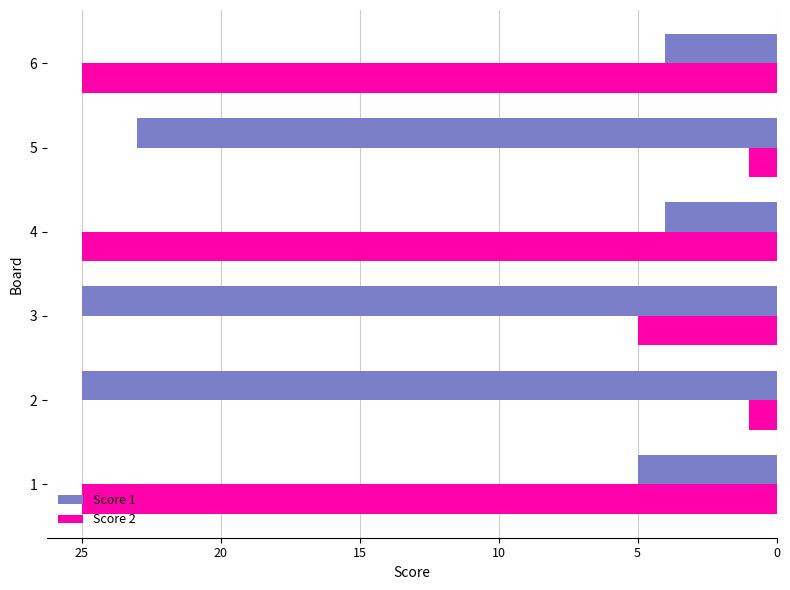

What are all the series names shown in the legend?

Score 1, Score 2